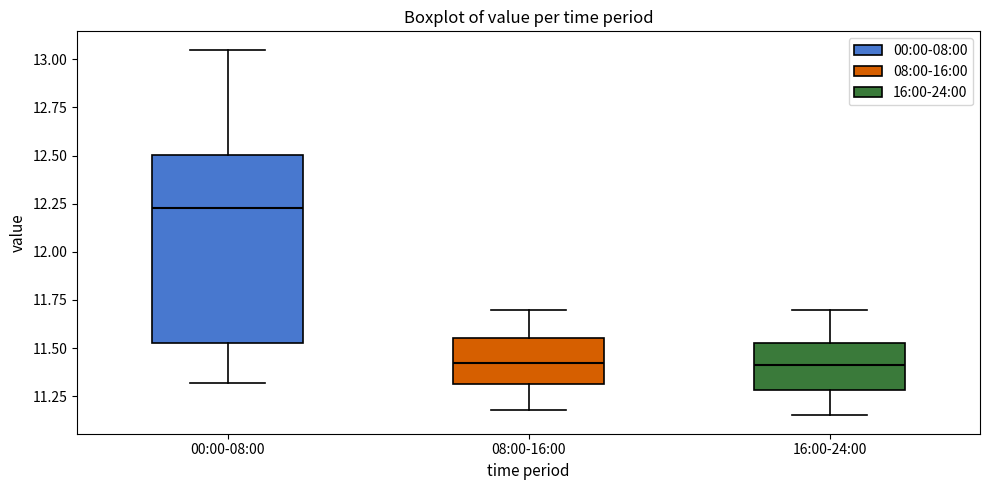

Where does the upper whisker of the box for 00:00-08:00 end on the y-axis? The values are not printed on the chart, so give them approximately, as read against the axis.

13.05